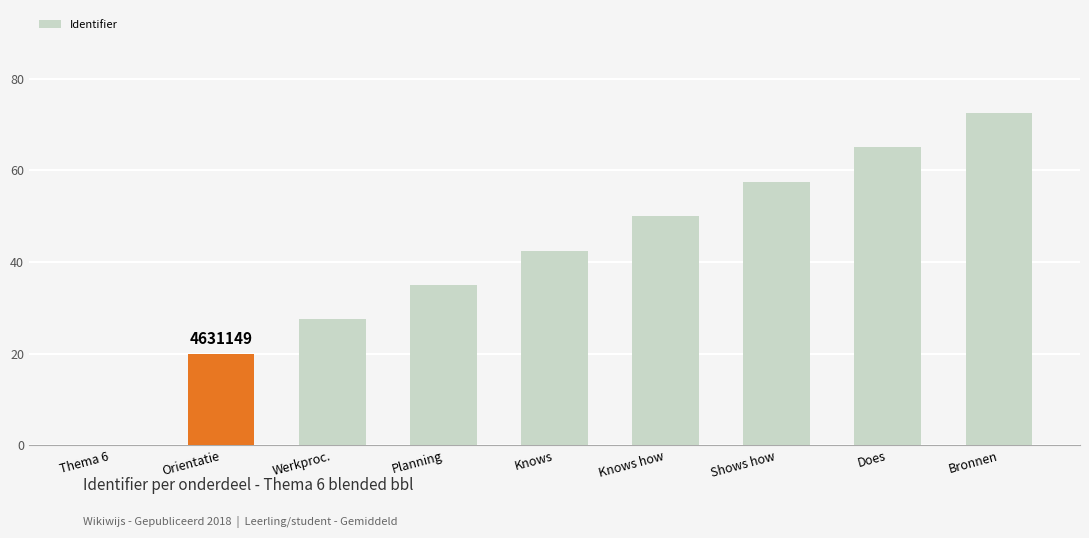

How many series are shown in this chart?

1